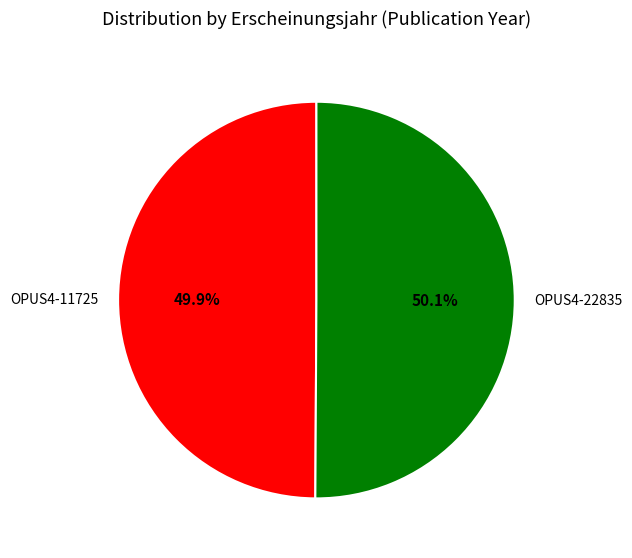

Approximately how many times larger is the value at OPUS4-11725 compared to OPUS4-22835?

1.0